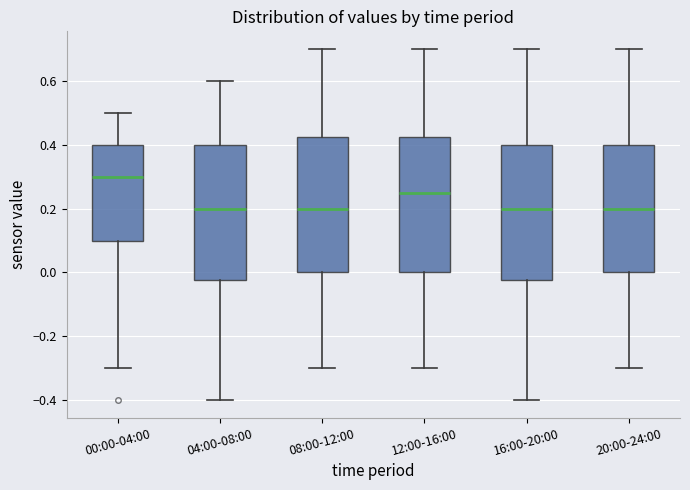

Which box's median line is the highest?

00:00-04:00